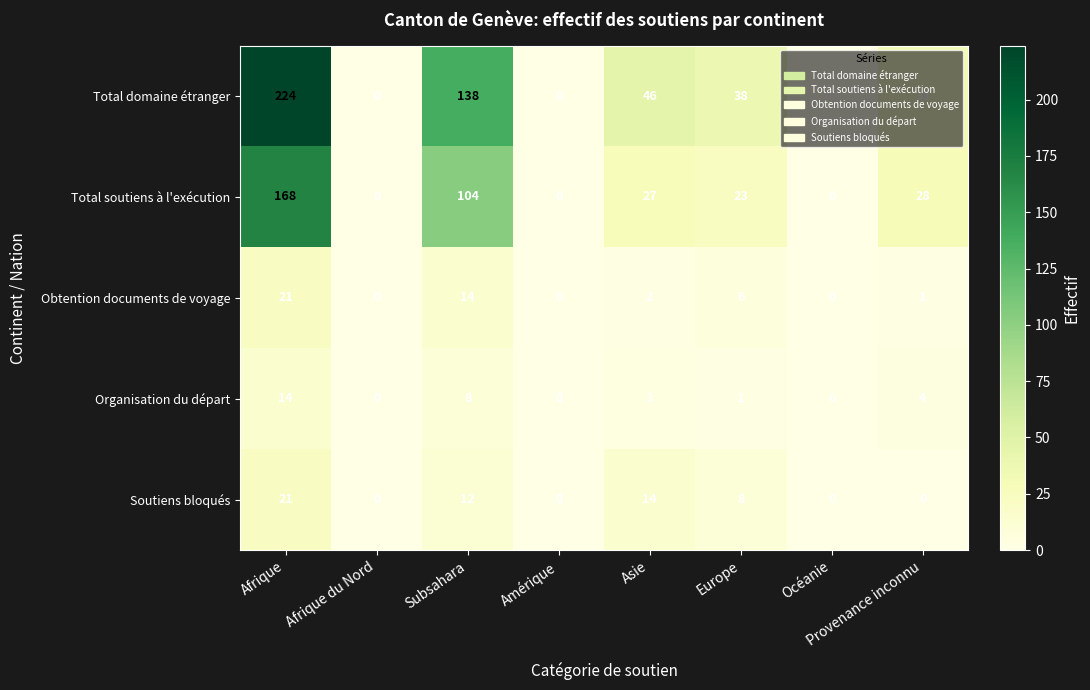

At which category is the sum across all series the highest?

Afrique